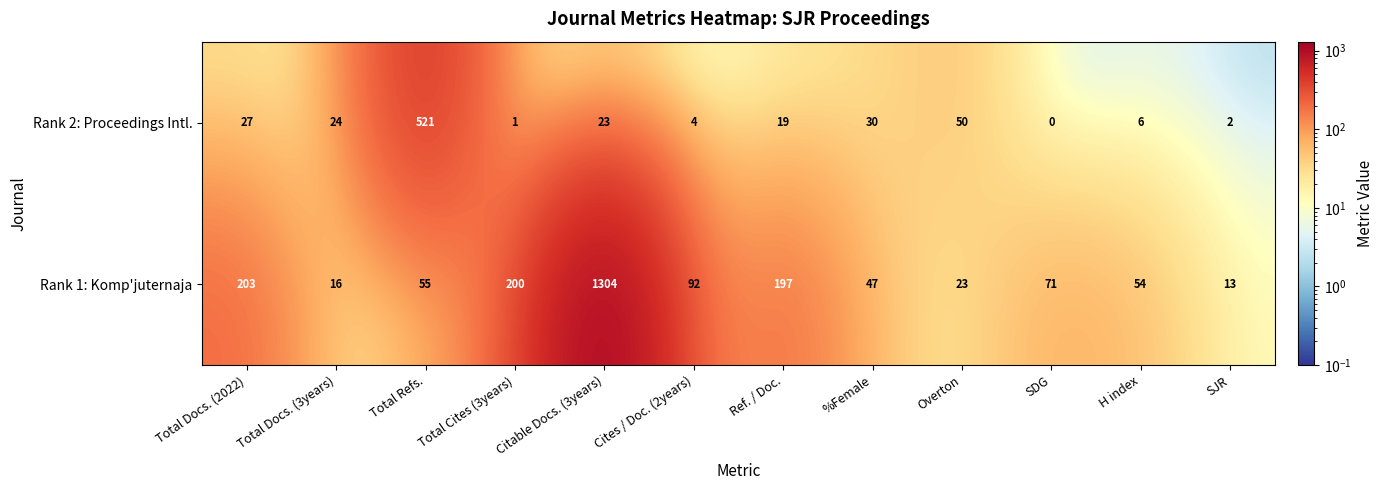

What is the difference between the highest and lowest values at Total Docs. (2022)?

176